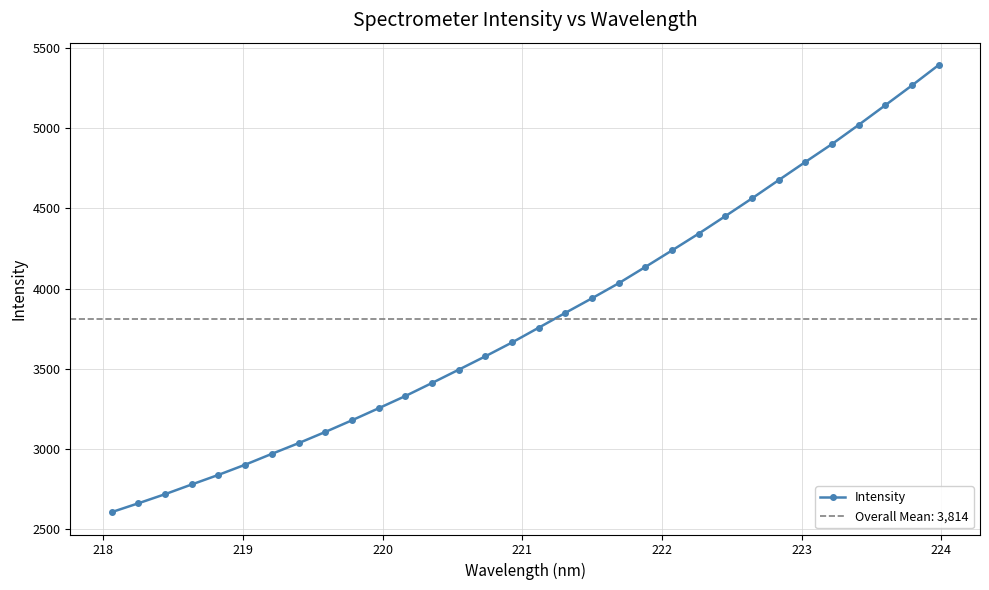

What is the value of the 25th point from the left?

4563.2